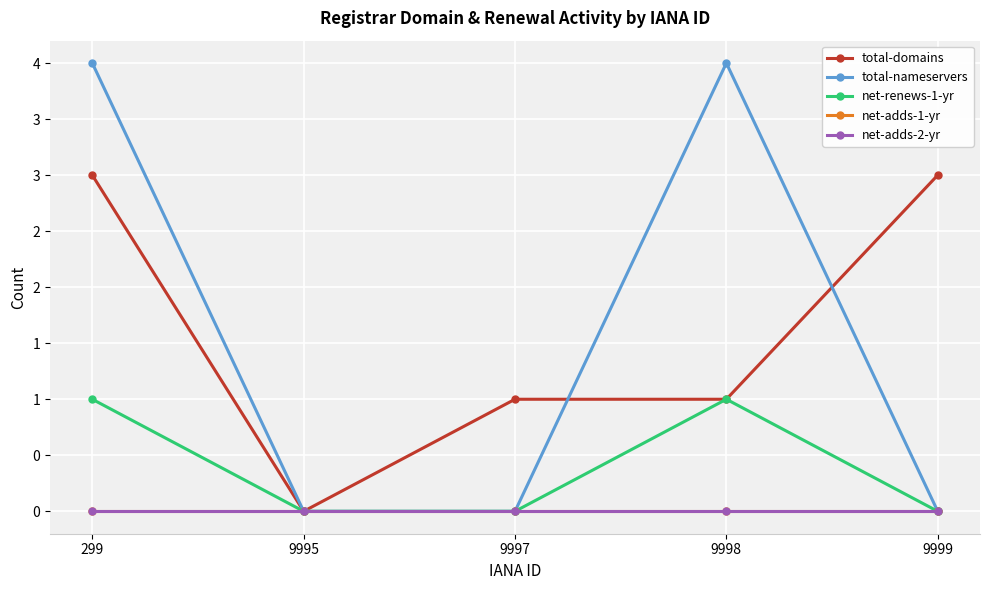

Does the chart have visible grid lines?

Yes